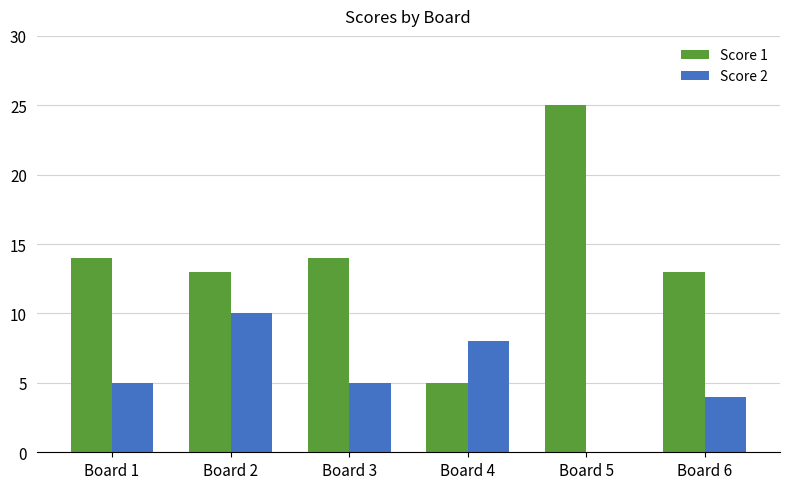

What is the difference between the Score 2 values at Board 6 and Board 3?

1